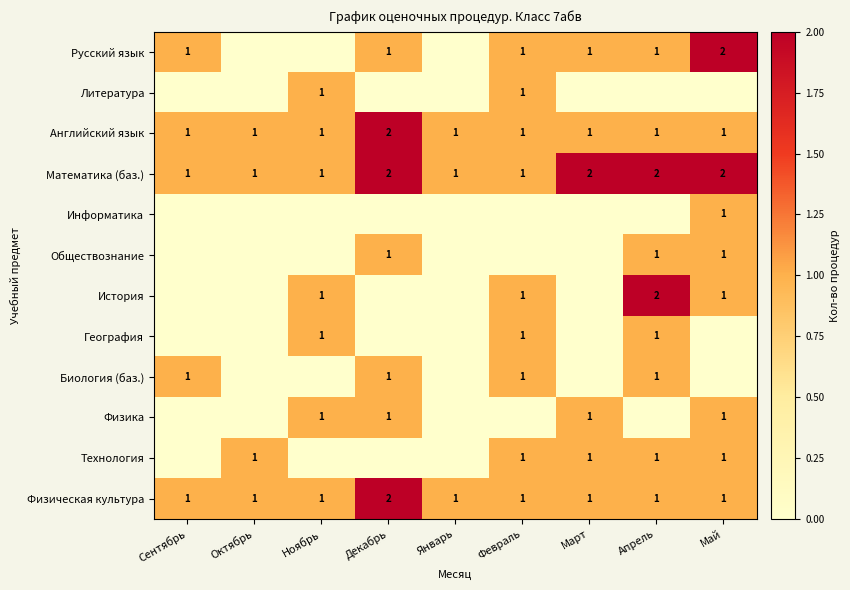

How many Физическая культура values are between 1 and 2?

9